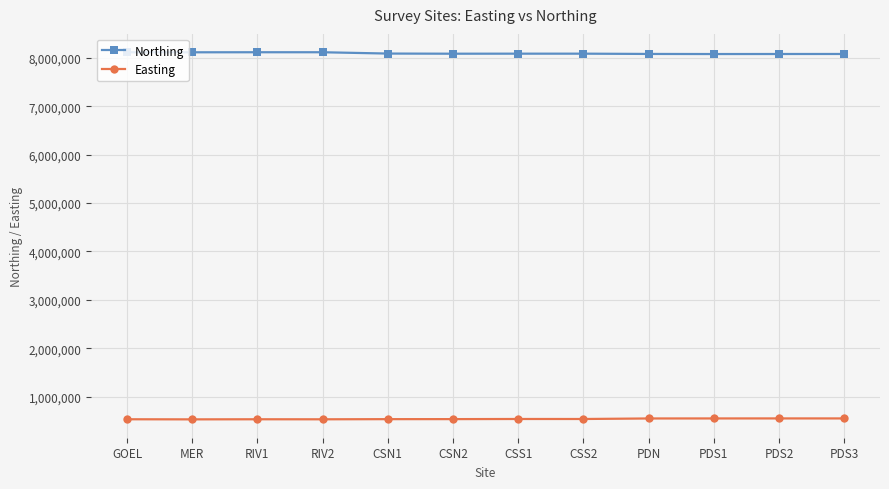

What is the sum of the Northing values at PDS2 and CSS1?

16170236